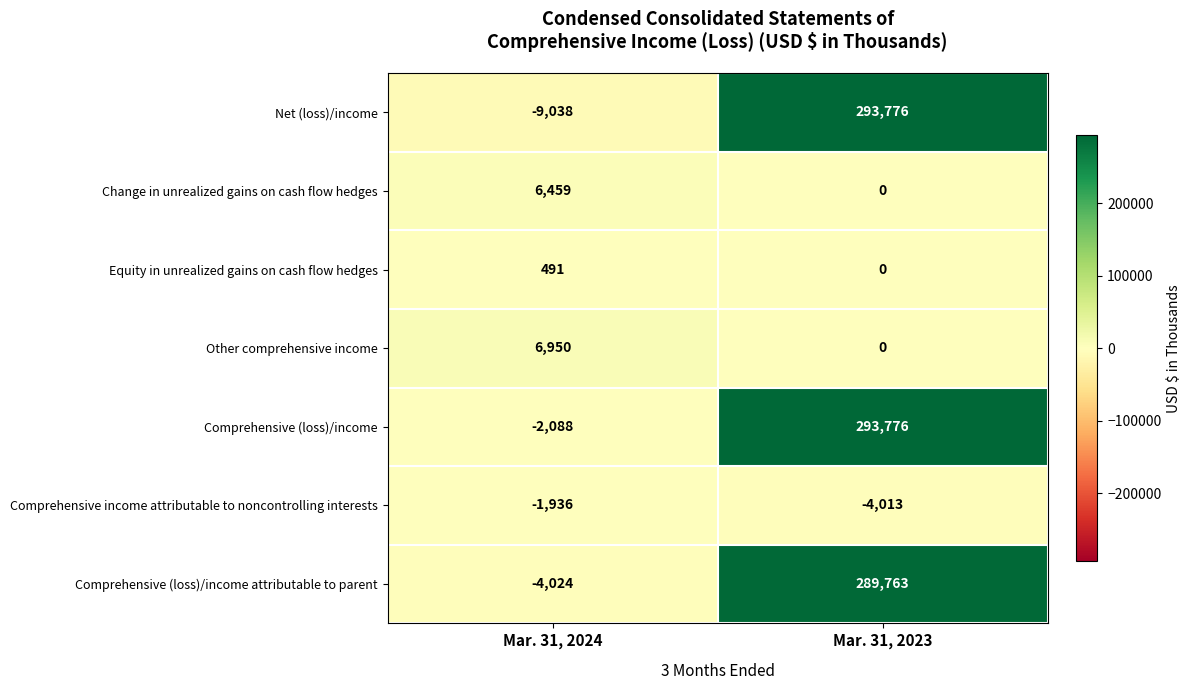

Which series has the largest total across all categories?

Comprehensive (loss)/income